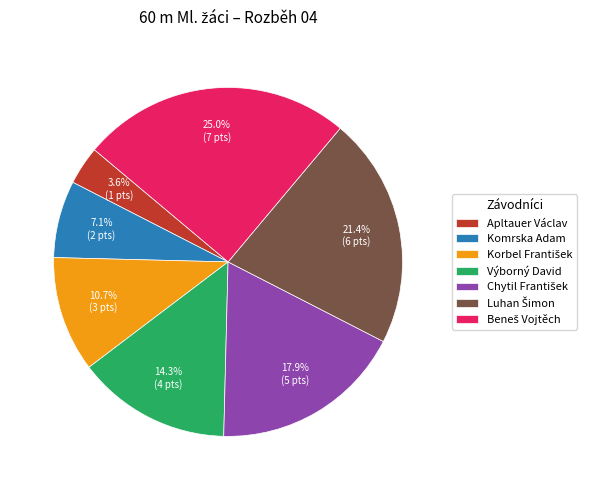

What percentage is NOT represented by Apltauer Václav?

96.4%